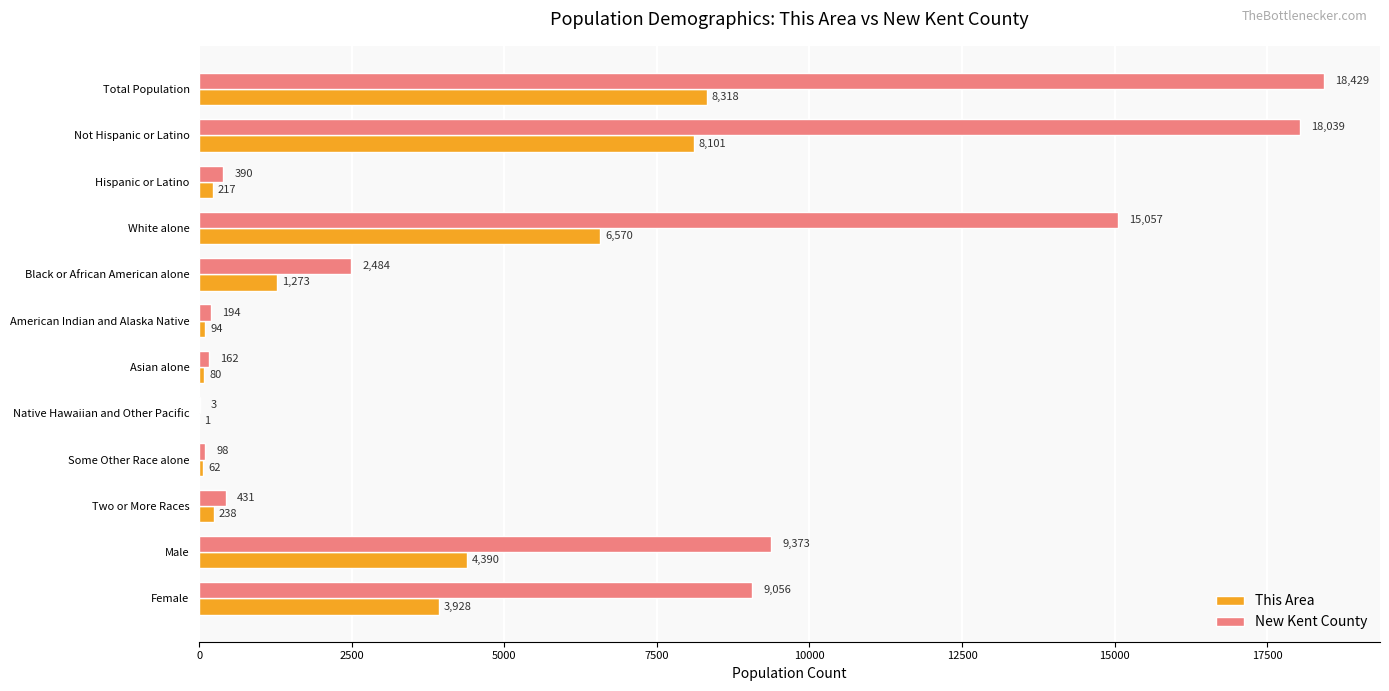

What is the highest value of the This Area series?

8318